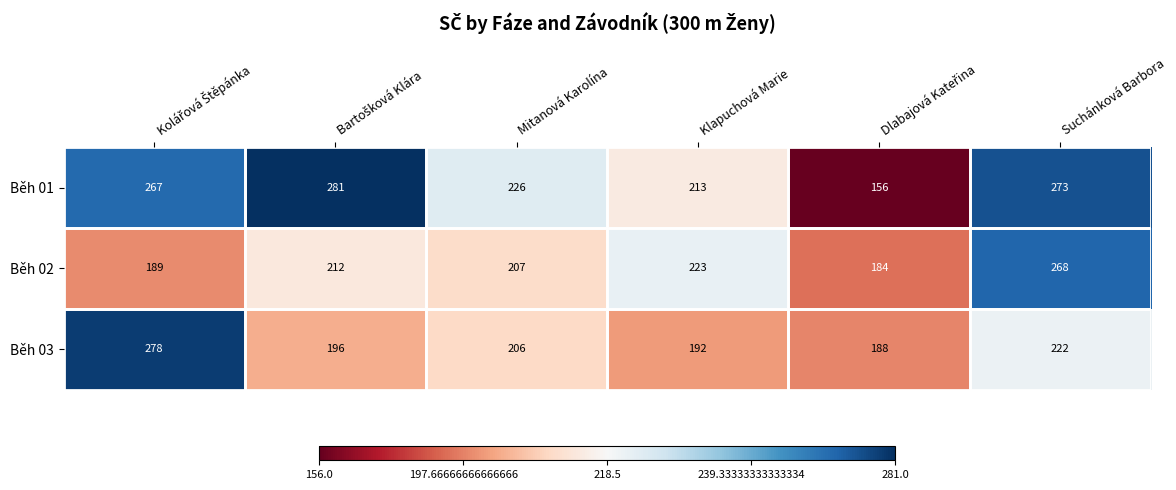

At which category is the sum across all series the highest?

Suchánková Barbora